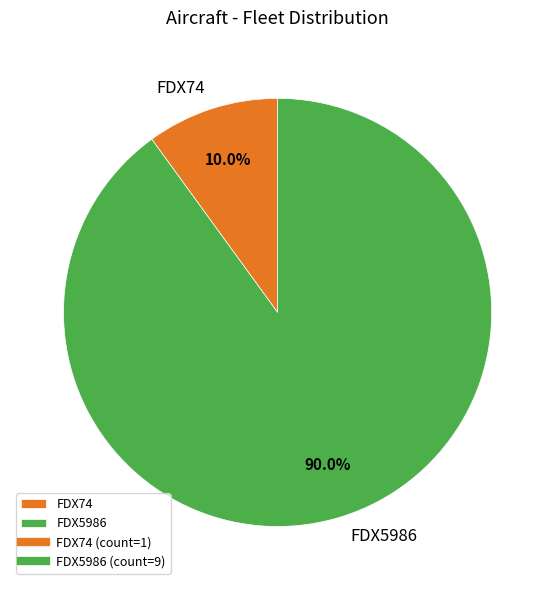

Which has a higher value, FDX74 or FDX5986?

FDX5986